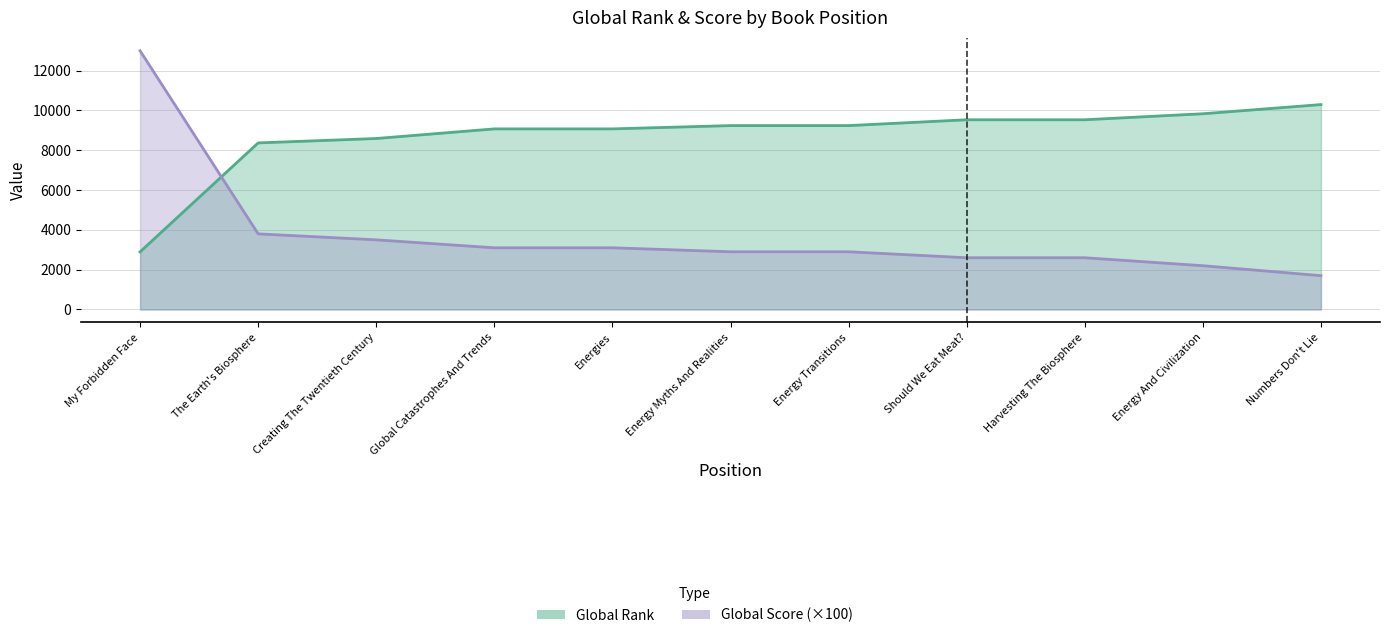

At which category is the sum across all series the highest?

My Forbidden Face